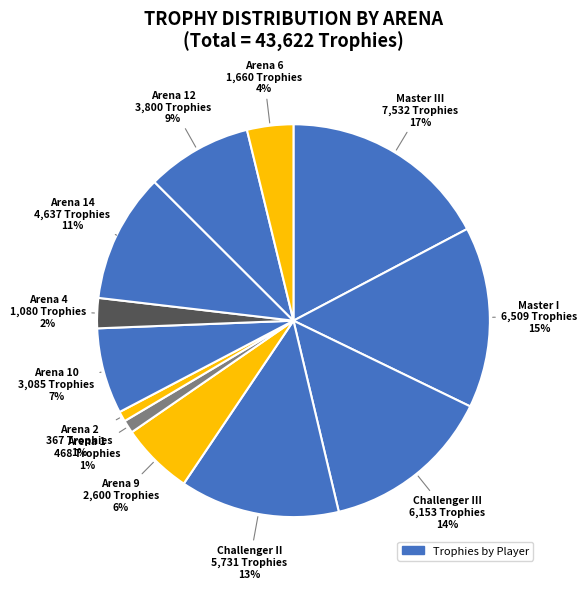

How many segments does this pie chart have?

12